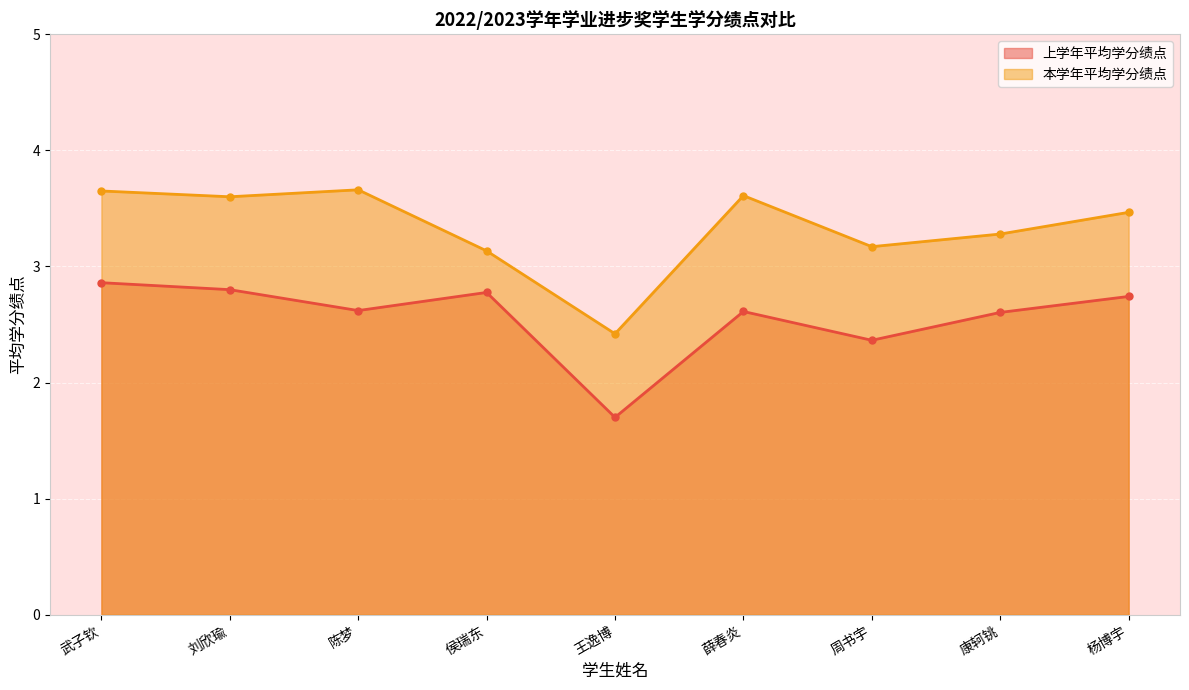

At which category is the sum across all series the highest?

武子钦